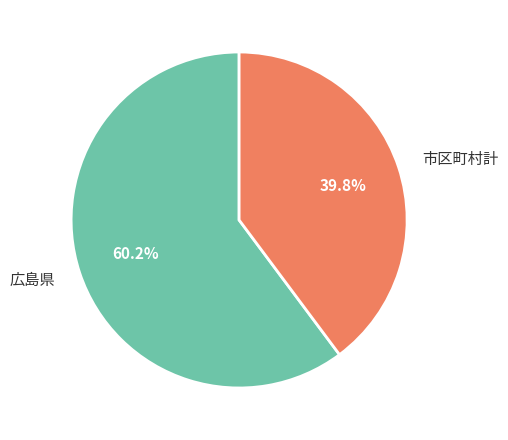

Approximately how many times larger is the value at 広島県 compared to 市区町村計?

1.5